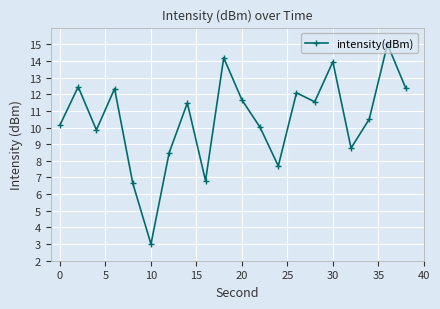

What is the difference between the maximum and minimum values?

12.0